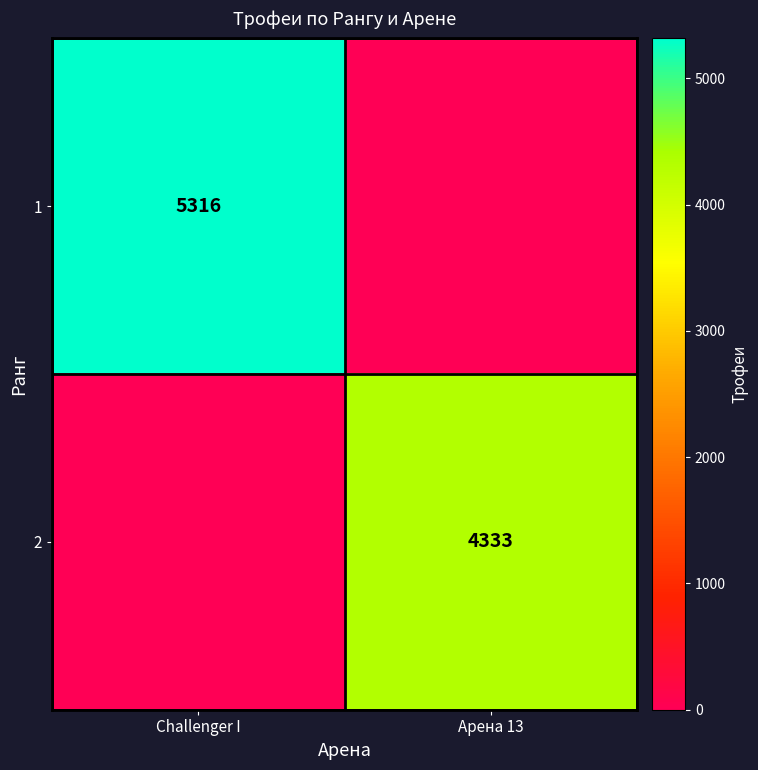

The value of 1 at Challenger I is 5316. True or false?

True